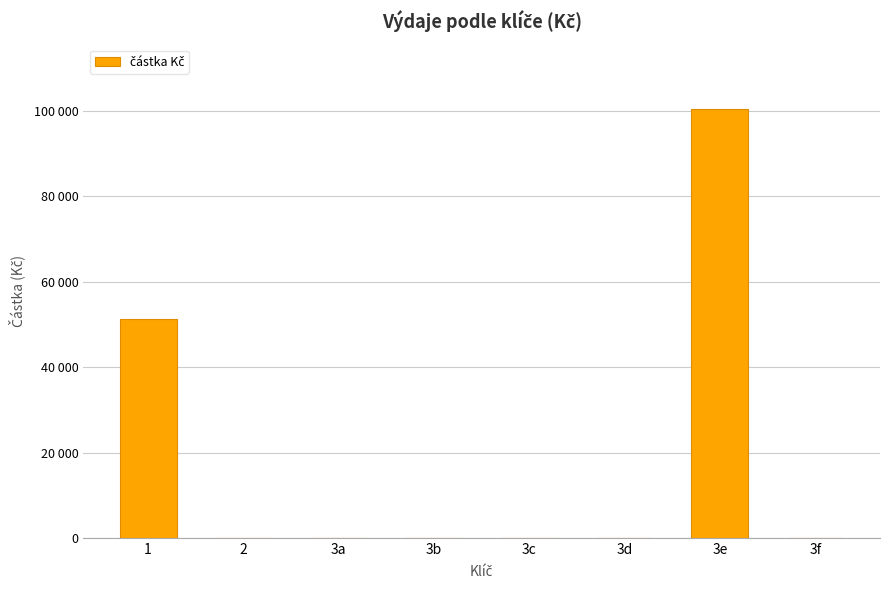

Which category has the highest value across all series?

3e